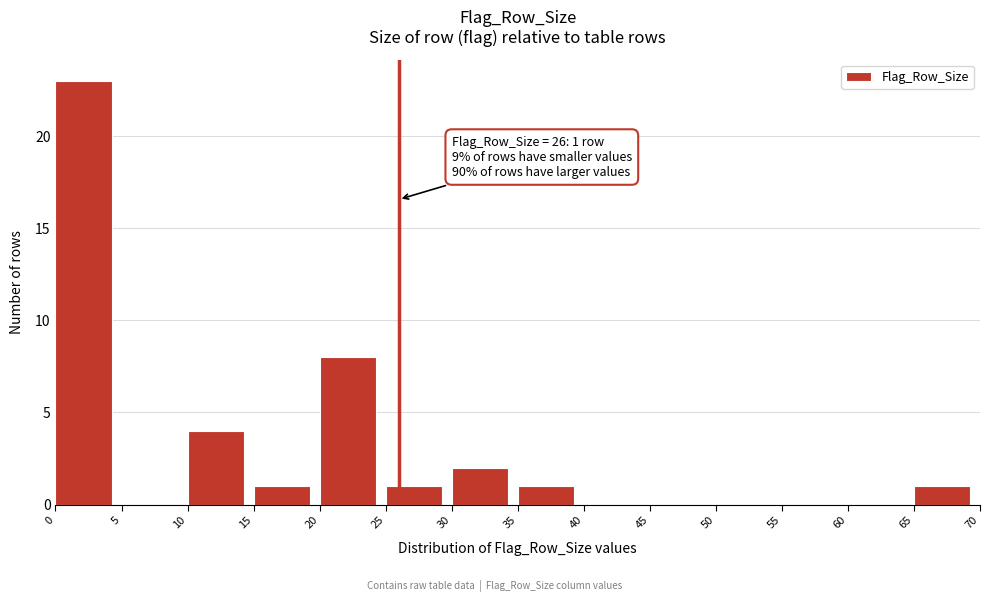

Which range on the x-axis has the tallest bar?

0 to 5